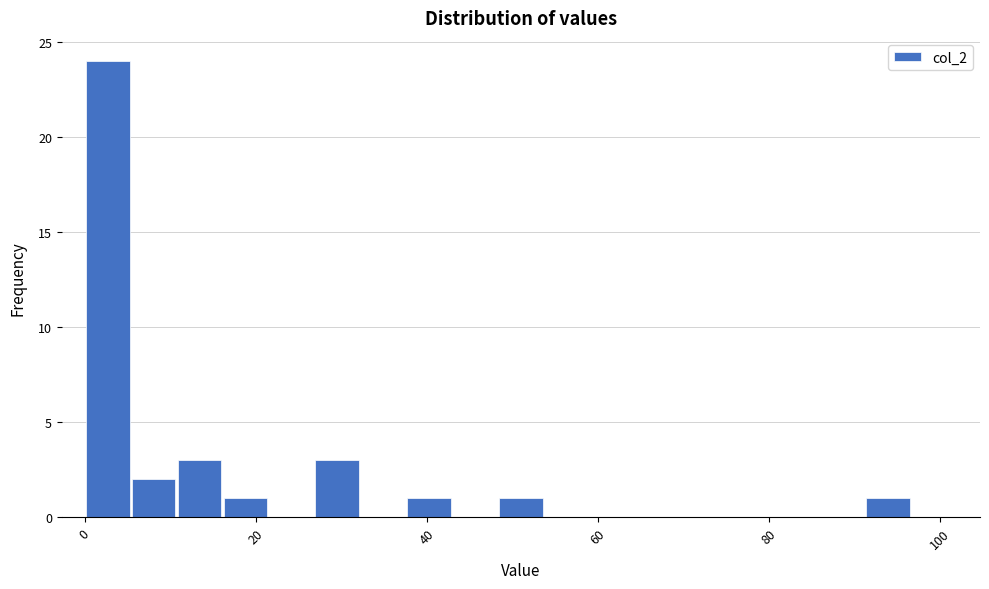

Around what value on the x-axis is the tallest bar? Give the approximate position of its centre, as read against the axis.

2